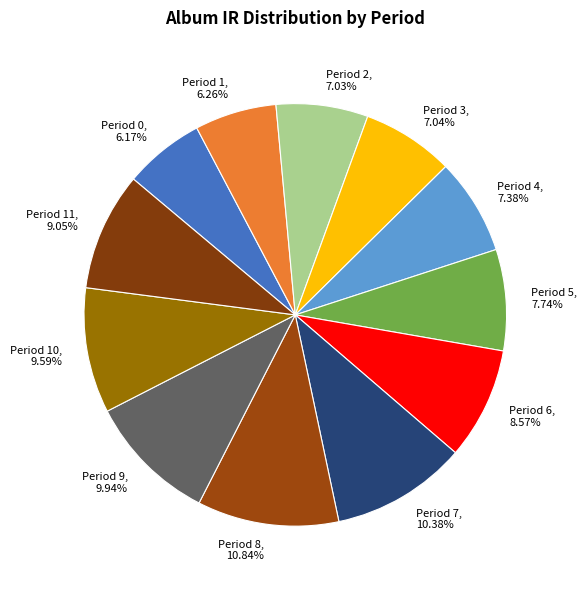

Rank the categories by value from highest to lowest.

Period 8, 10.84%, Period 7, 10.38%, Period 9, 9.94%, Period 10, 9.59%, Period 11, 9.05%, Period 6, 8.57%, Period 5, 7.74%, Period 4, 7.38%, Period 3, 7.04%, Period 2, 7.03%, Period 1, 6.26%, Period 0, 6.17%